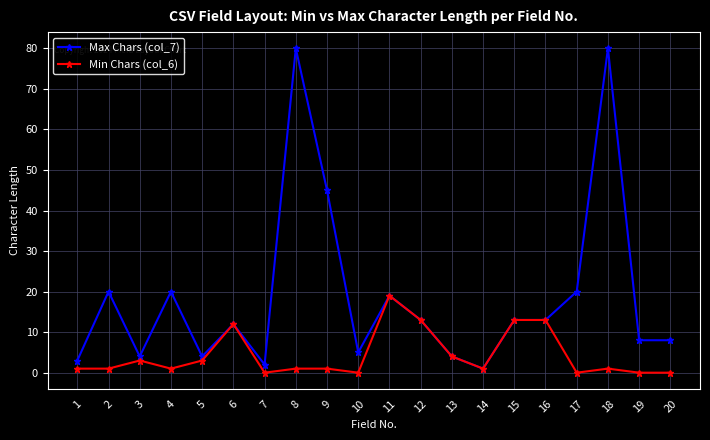

True or false: Max Chars (col_7) has more than 0 interior local peaks.

True